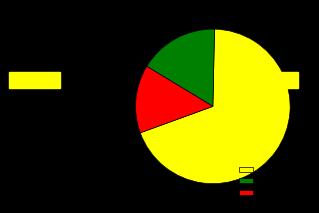

True or false: yellow_group accounts for 69% of the total.

True